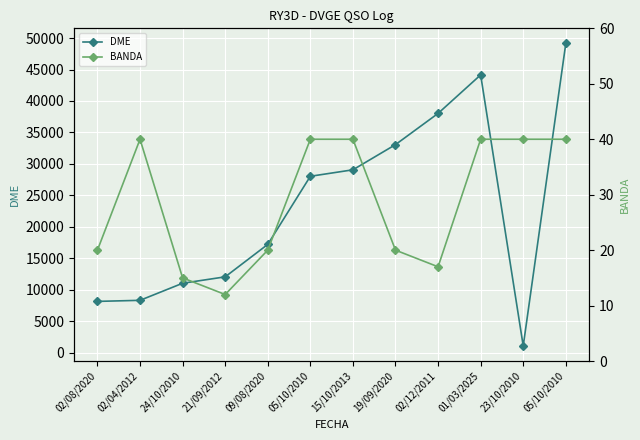

True or false: BANDA and DME intersect in this chart.

False